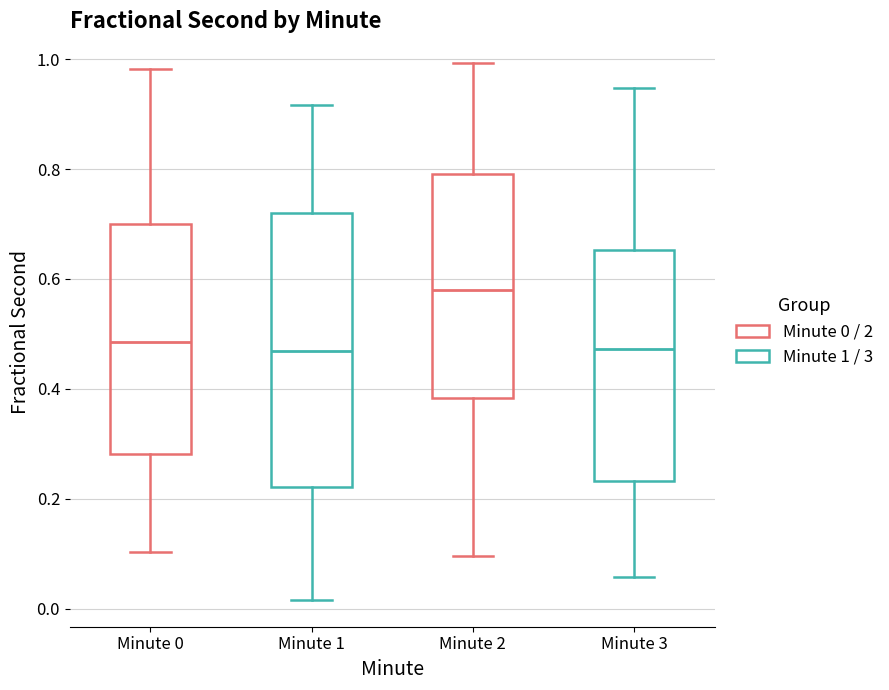

Where is the lower edge of the box for Minute 1 on the y-axis? The values are not printed on the chart, so give them approximately, as read against the axis.

0.22